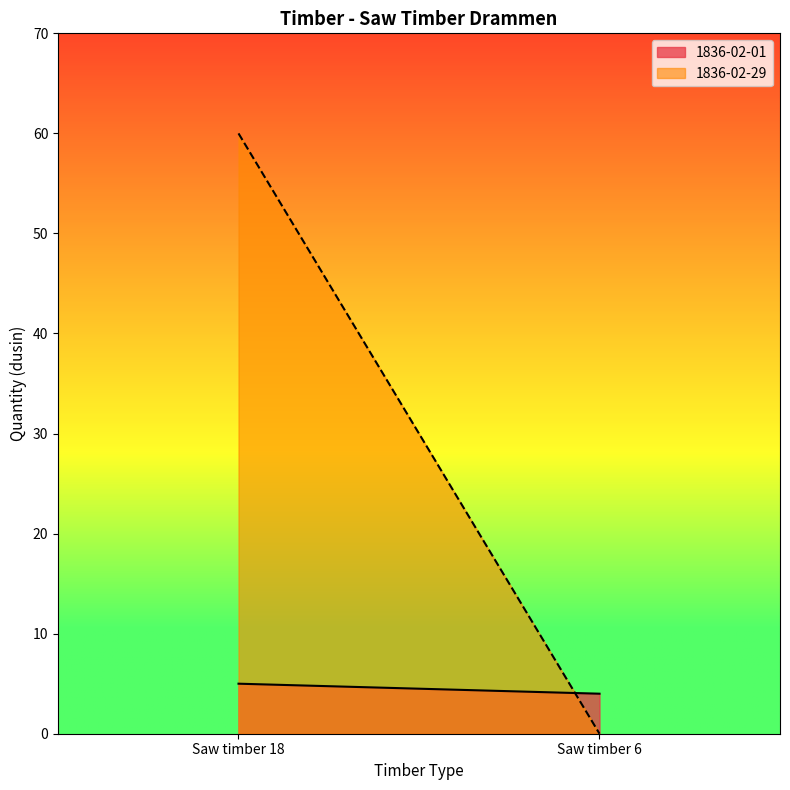

Count the number of data series in this chart.

2